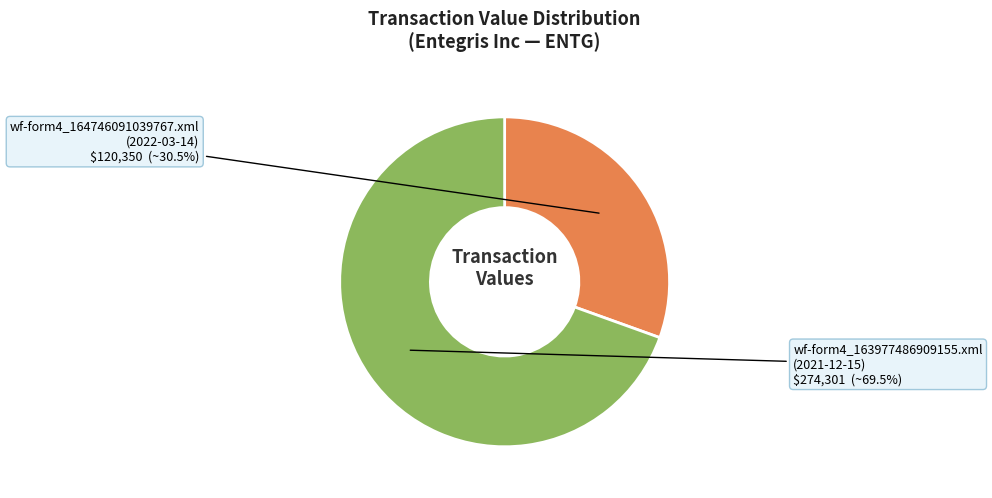

Which slice is the largest?

wf-form4_163977486909155.xml